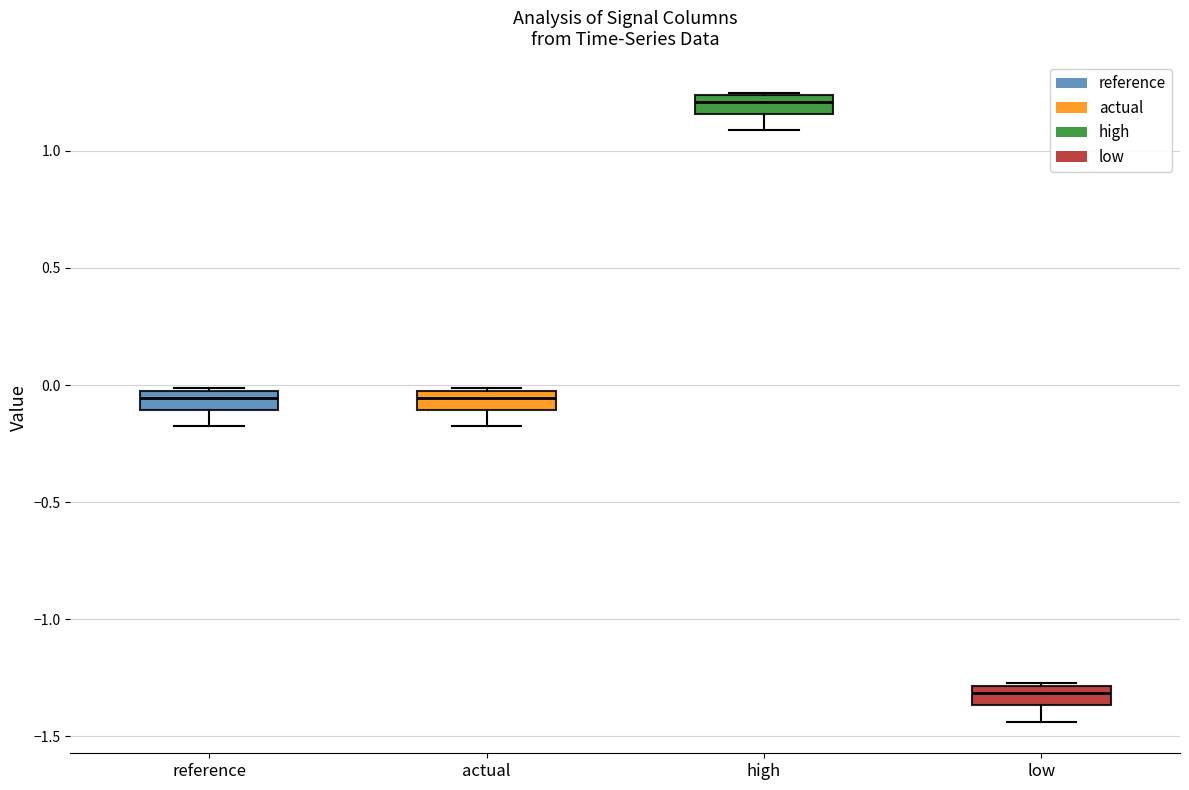

Where is the upper edge of the box for high on the y-axis? The values are not printed on the chart, so give them approximately, as read against the axis.

1.25